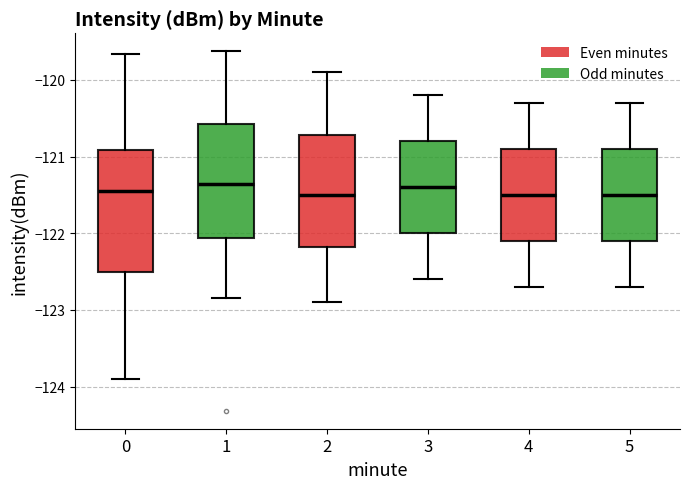

Comparing the boxes themselves (not the whiskers), which one is the tallest?

0